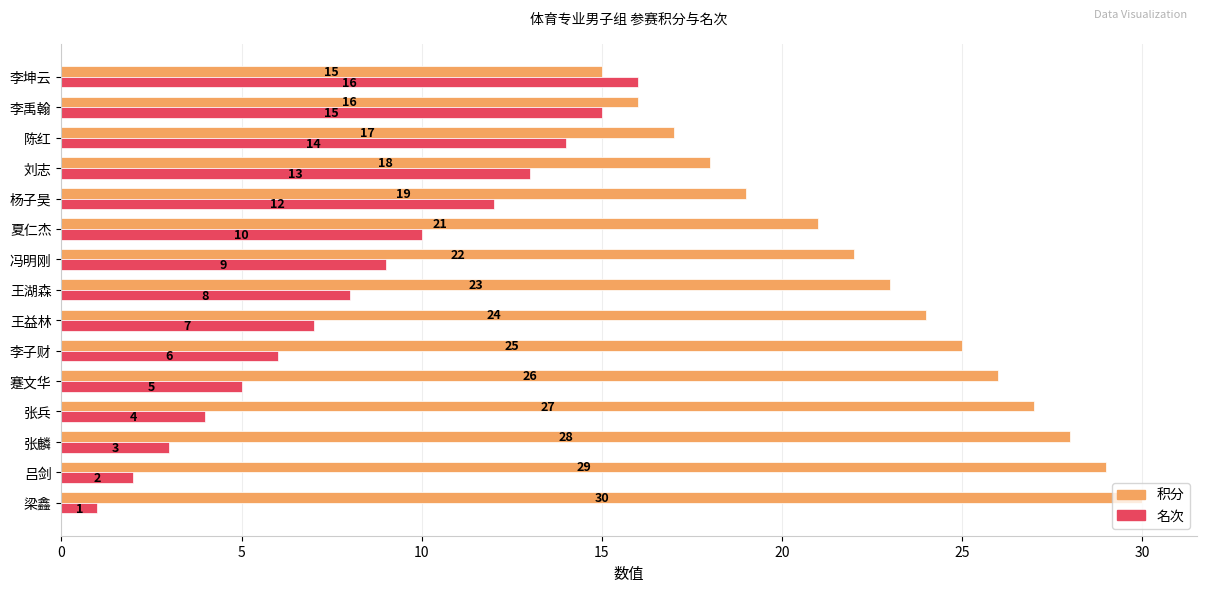

Rank the series by their average value, from lowest to highest.

名次, 积分